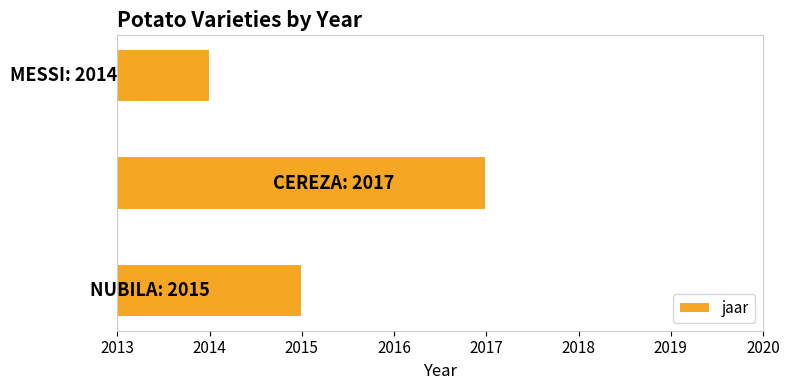

Reading bottom to top, what are all the values shown in this chart?

2015	2017	2014